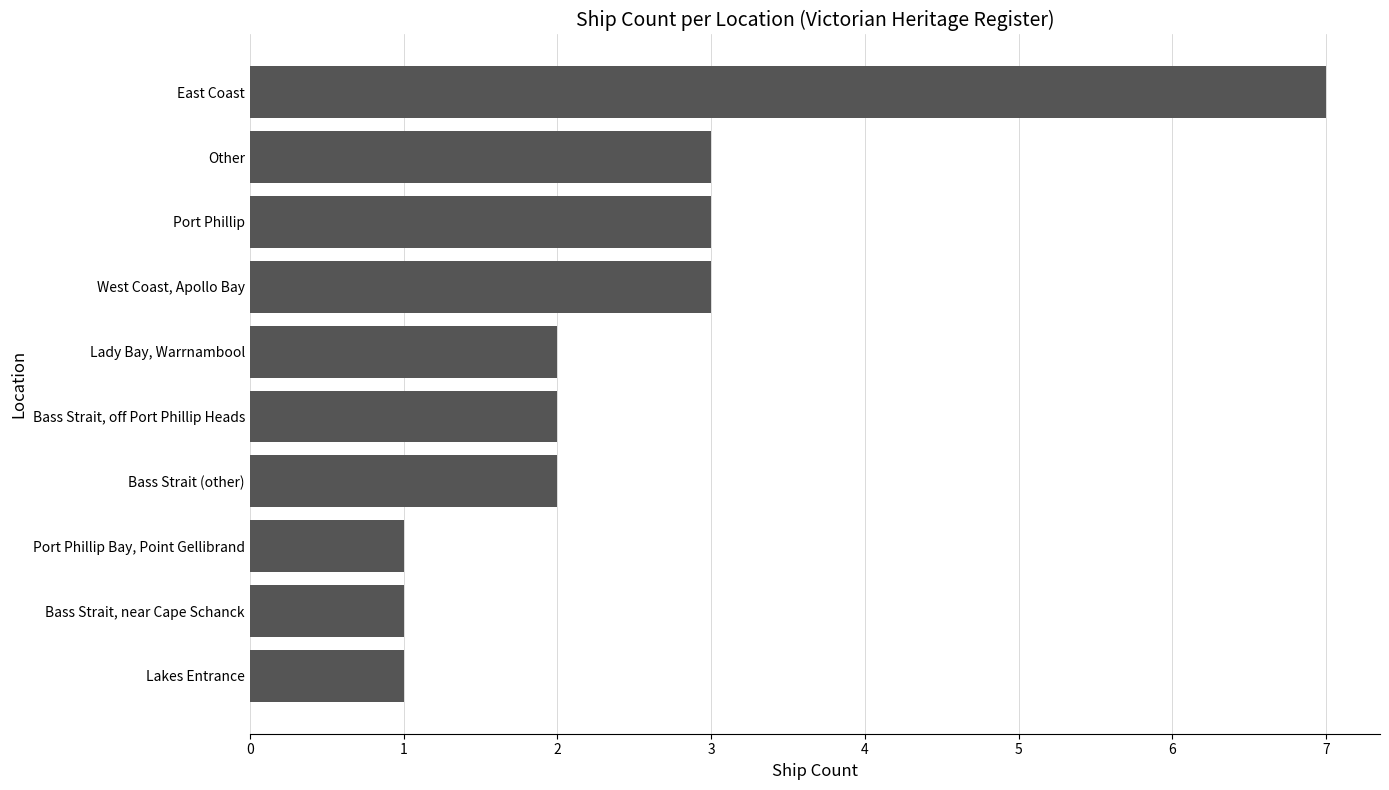

How many values are between 1 and 3?

9